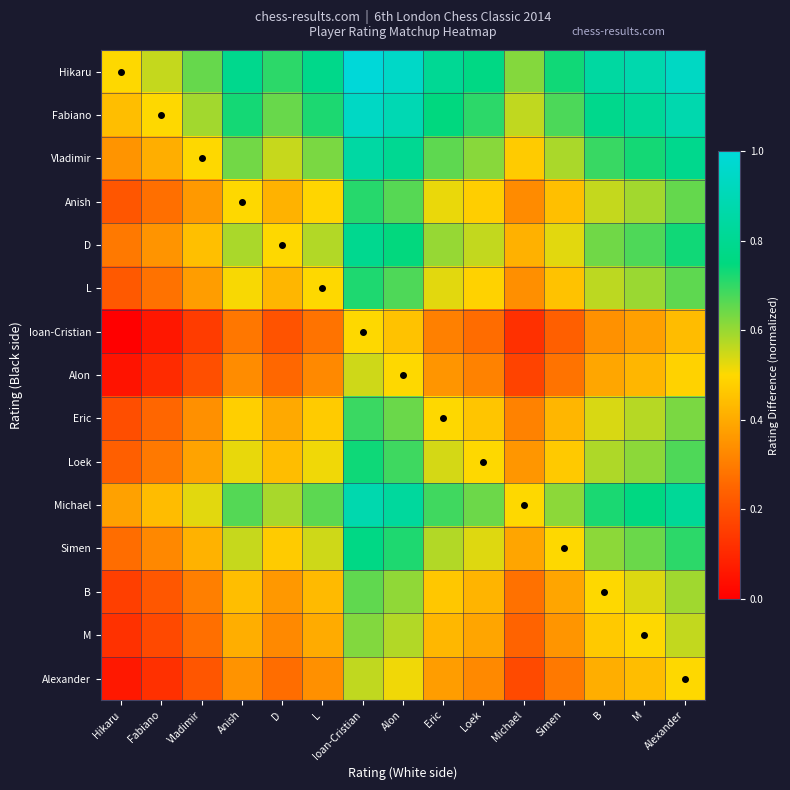

What is the total value across all series at M?

9.2